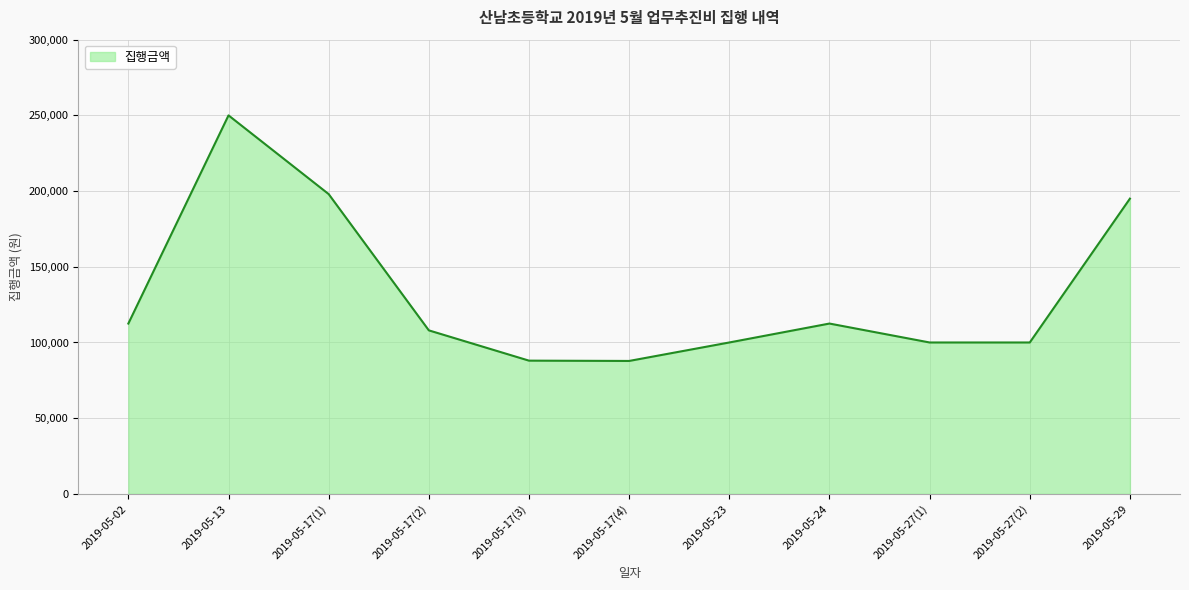

What is the greatest value displayed?

250000